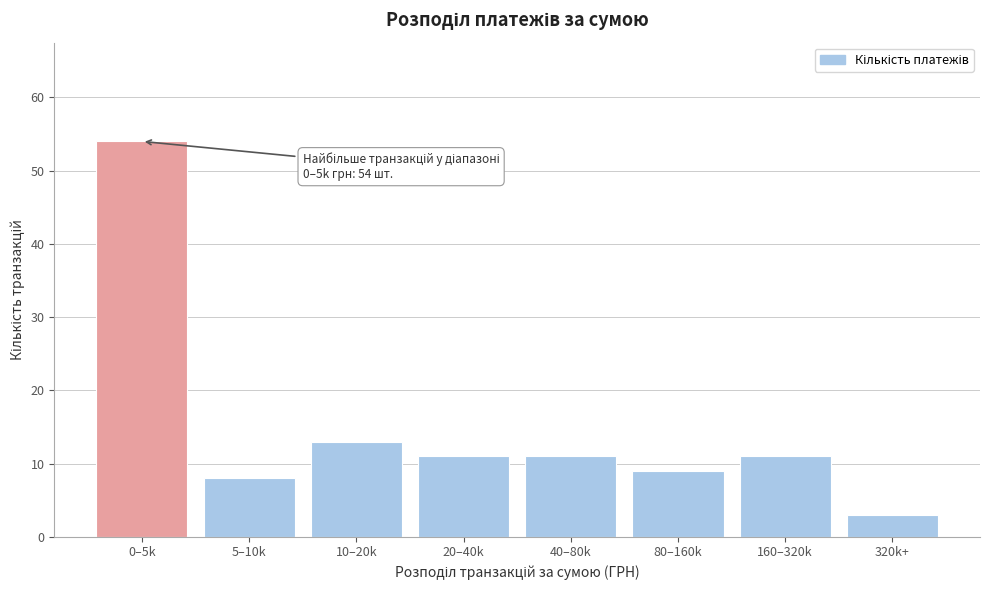

Reading left to right, list all the values displayed in this chart.

54	8	13	11	11	9	11	3